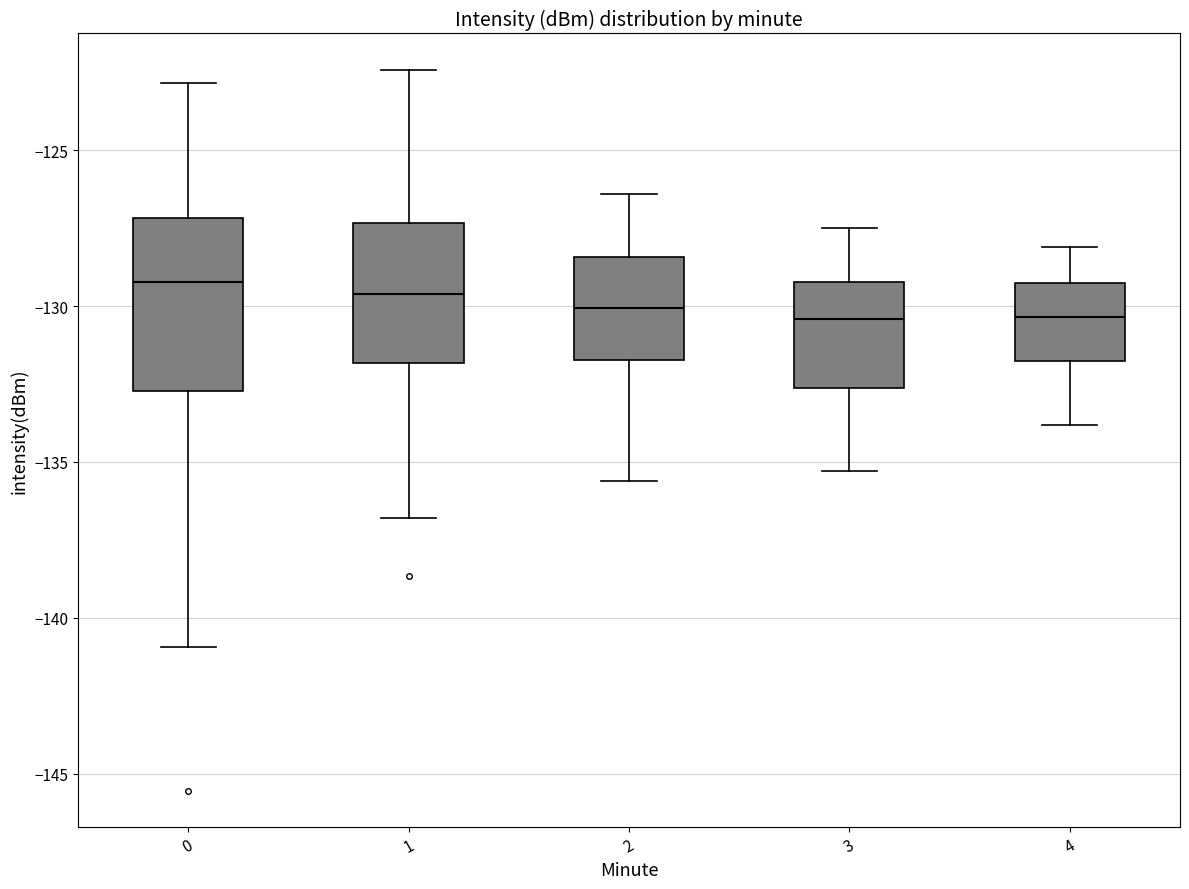

Reading left to right, transcribe this box plot: for each box, give where its median line is, the range the box spans, and where its two whiskers end, as read against the y-axis. The values are not printed on the chart, so give them approximately, as read against the axis.

0: median -129.0, box -132.5 to -127.0, whiskers -141.0 to -123.0
1: median -129.5, box -132.0 to -127.5, whiskers -137.0 to -122.5
2: median -130.0, box -131.5 to -128.5, whiskers -135.5 to -126.5
3: median -130.5, box -132.5 to -129.0, whiskers -135.5 to -127.5
4: median -130.5, box -132.0 to -129.0, whiskers -134.0 to -128.0